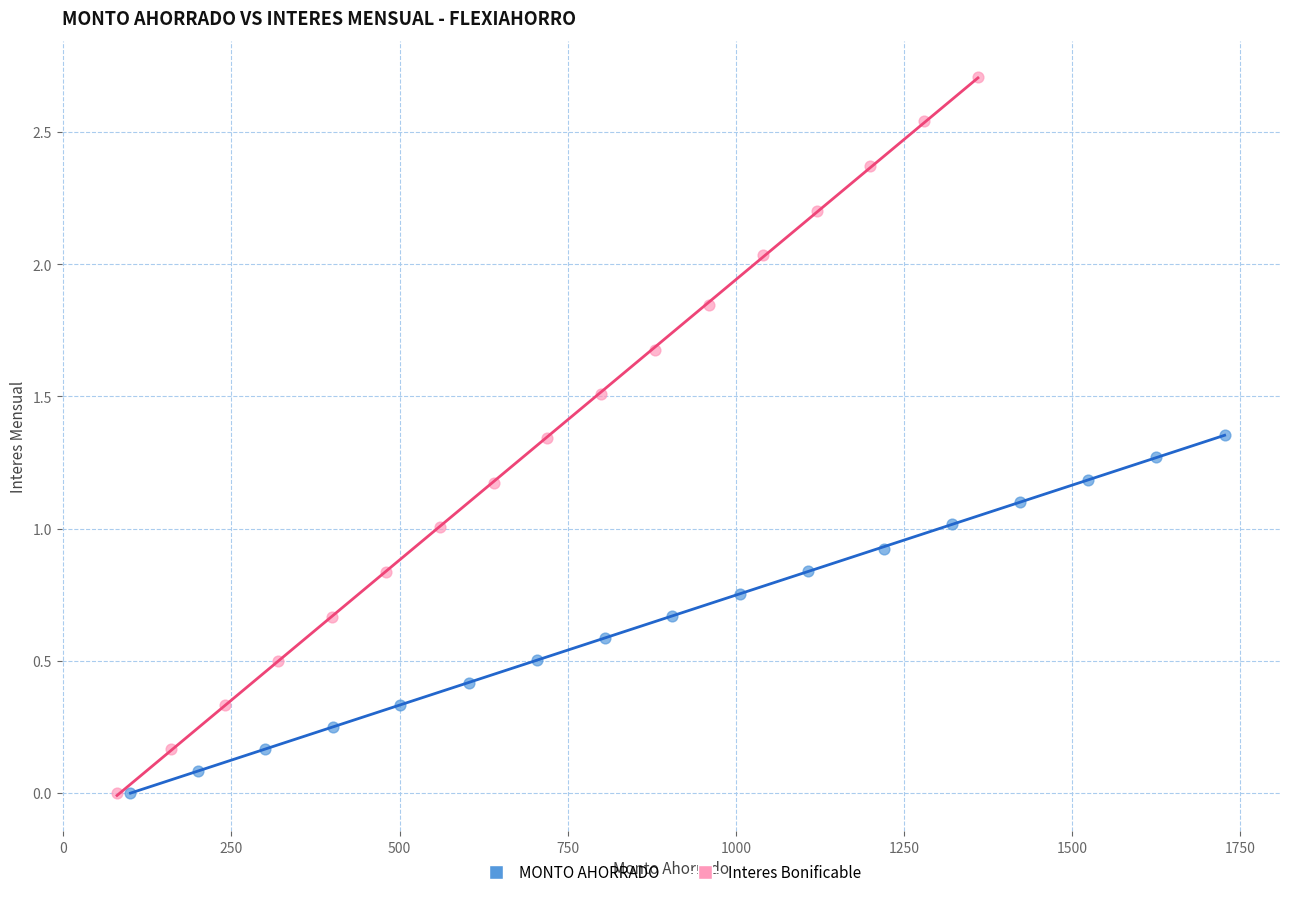

Which series contains the highest Y value?

Interes Bonificable